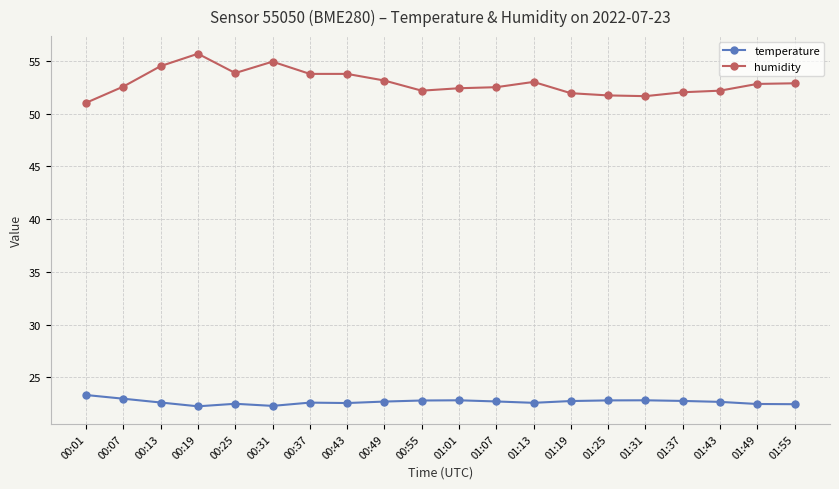

Rank the series at 01:55 from highest to lowest value.

humidity, temperature